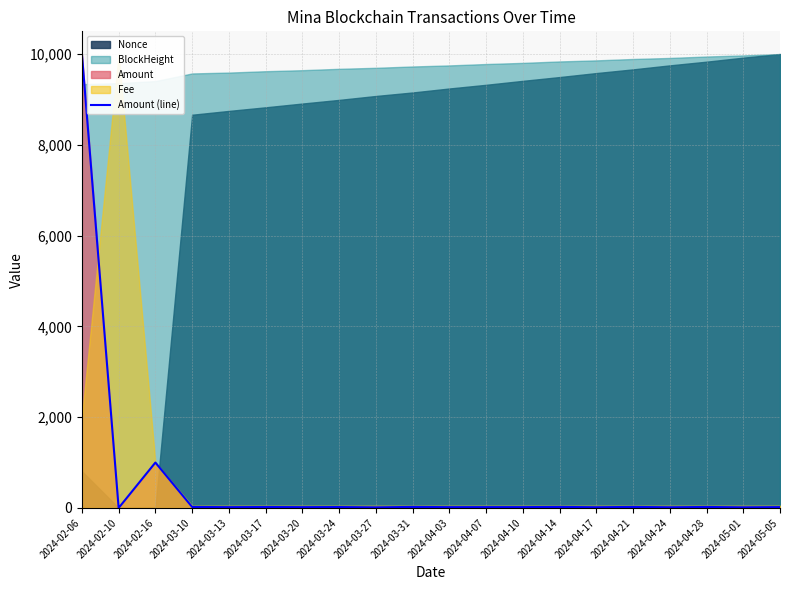

Reading left to right, what are all the values shown in this chart?

9999.1	0.0	1000.0	21.4	17.7	20.4	17.9	20.0	13.5	22.3	17.8	18.5	18.4	22.3	16.1	22.1	15.4	21.3	14.3	18.5